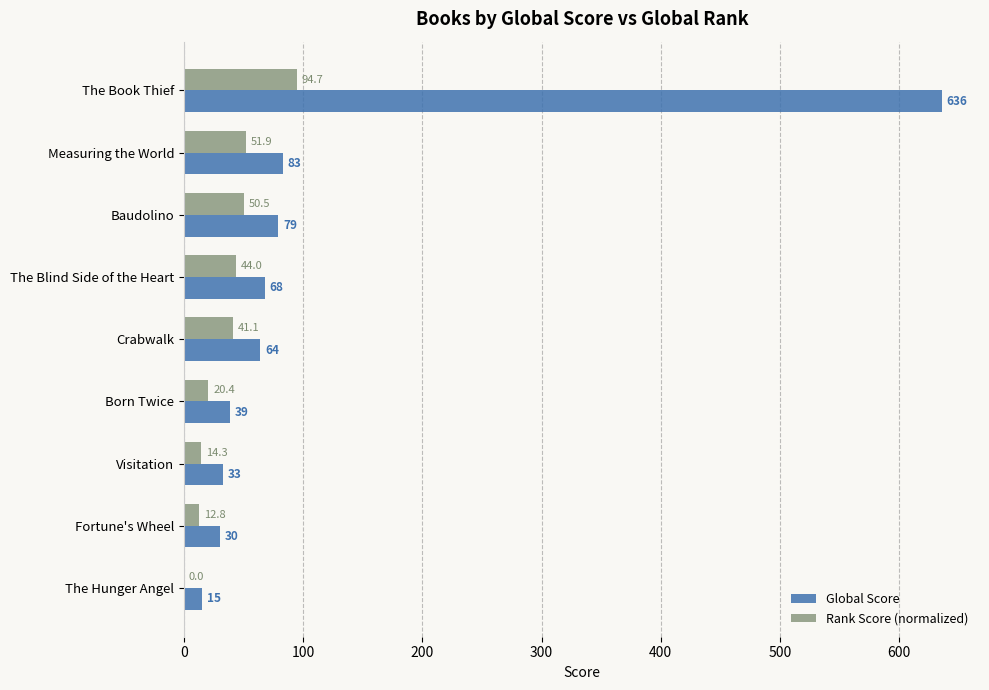

Which category has the highest value in the Global Score series?

The Book Thief